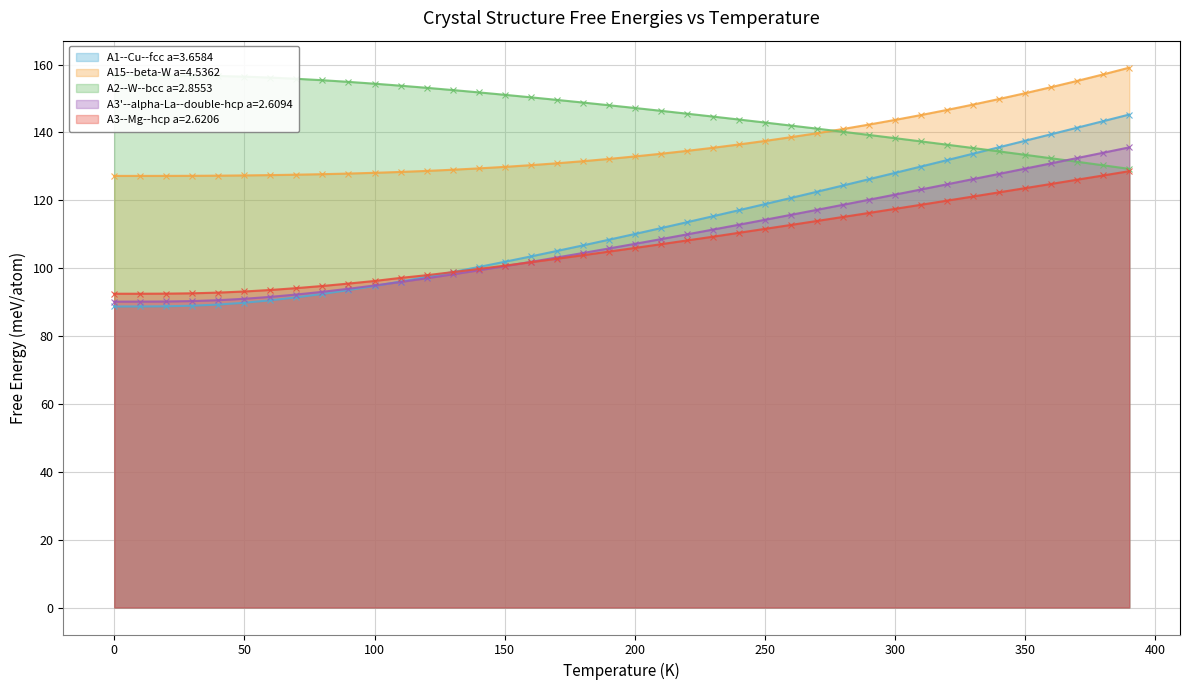

How many categories are shown in the chart?

40